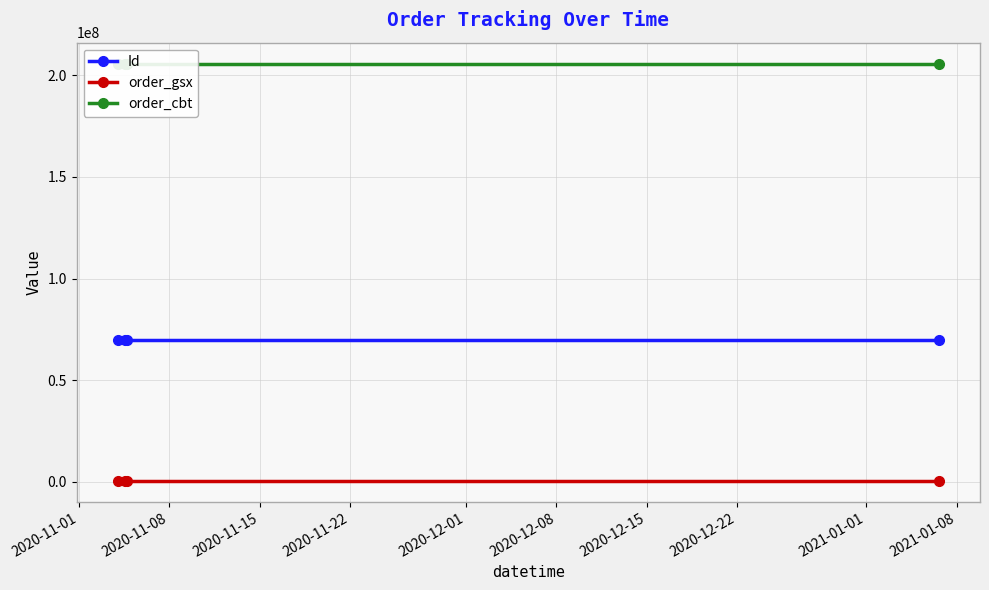

True or false: Id and order_gsx intersect in this chart.

False